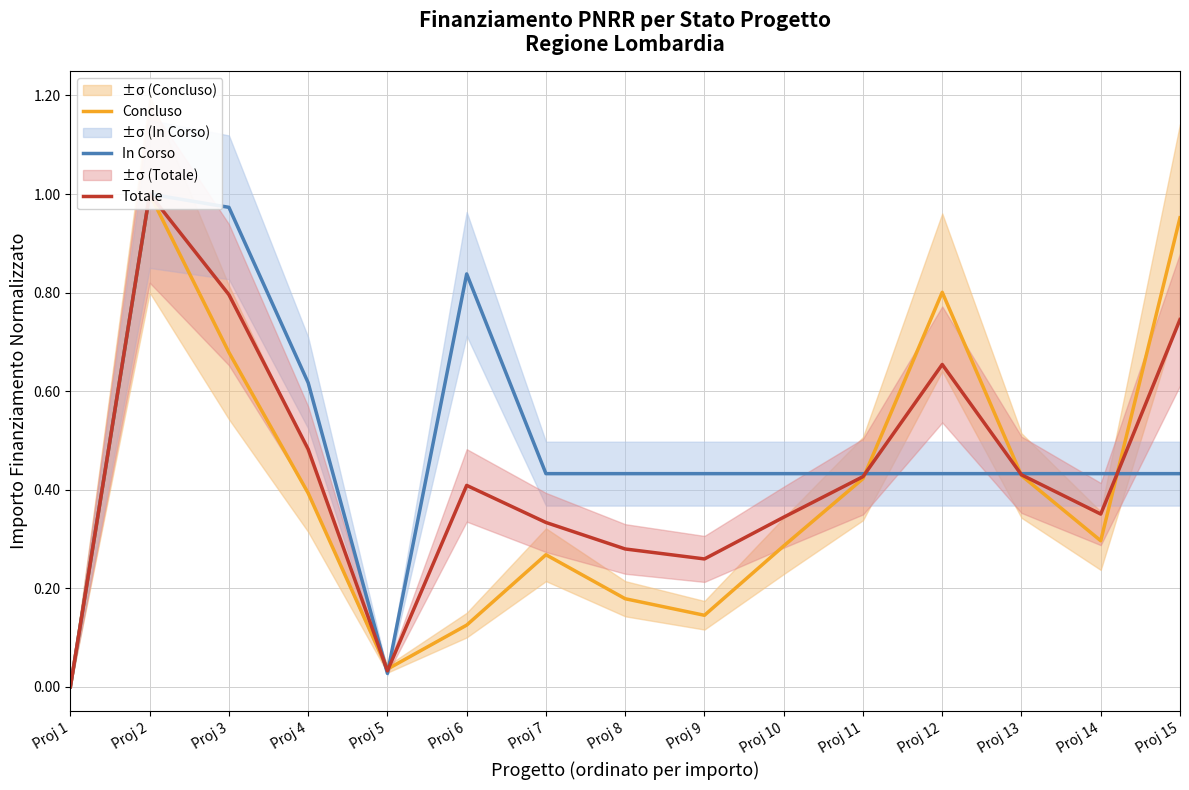

List the series in order of their overall mean, highest first.

In Corso, Totale, Concluso